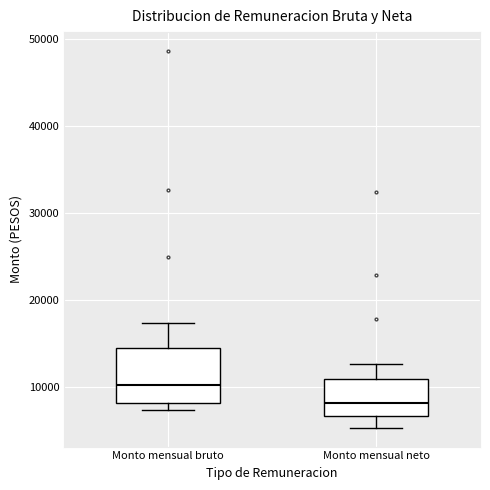

Comparing the boxes themselves (not the whiskers), which one is the tallest?

Monto mensual bruto